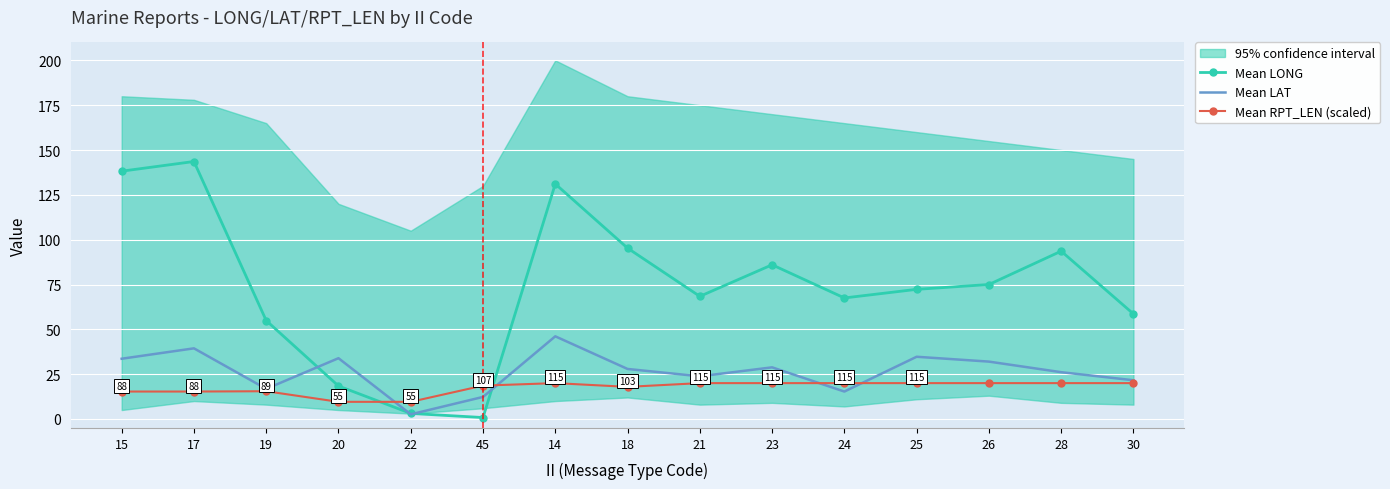

Between 14 and 22, which is larger?

14